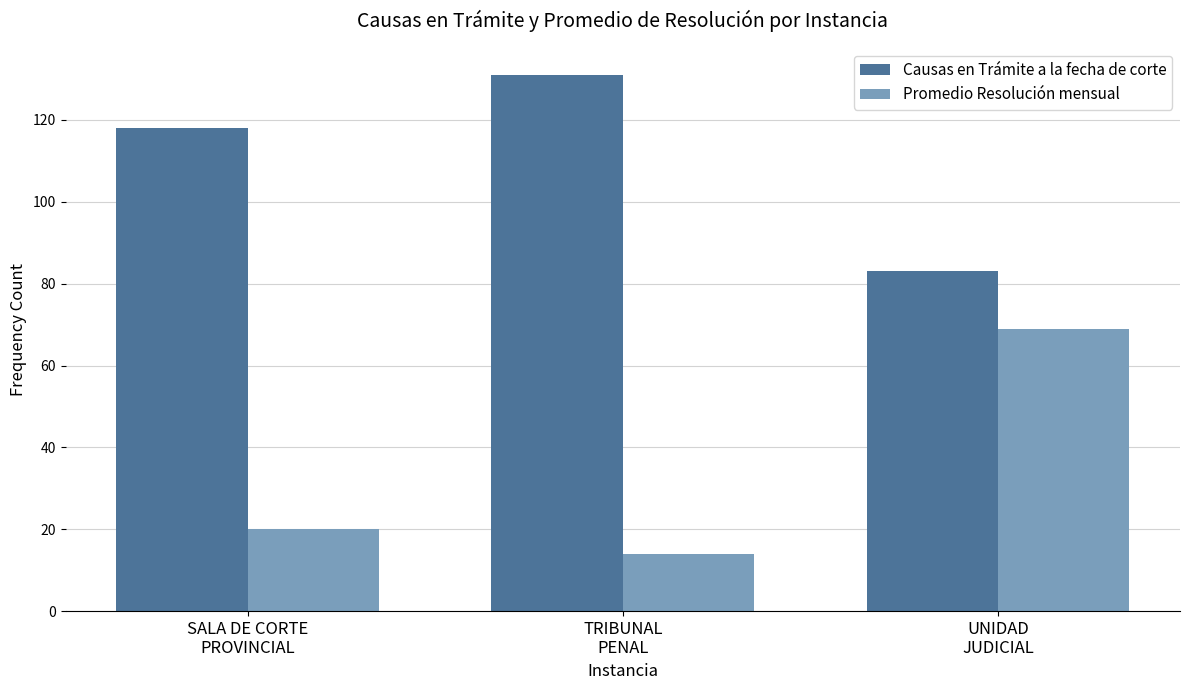

Is it true that Causas en Trámite a la fecha de corte equals 137 at UNIDAD
JUDICIAL?

False